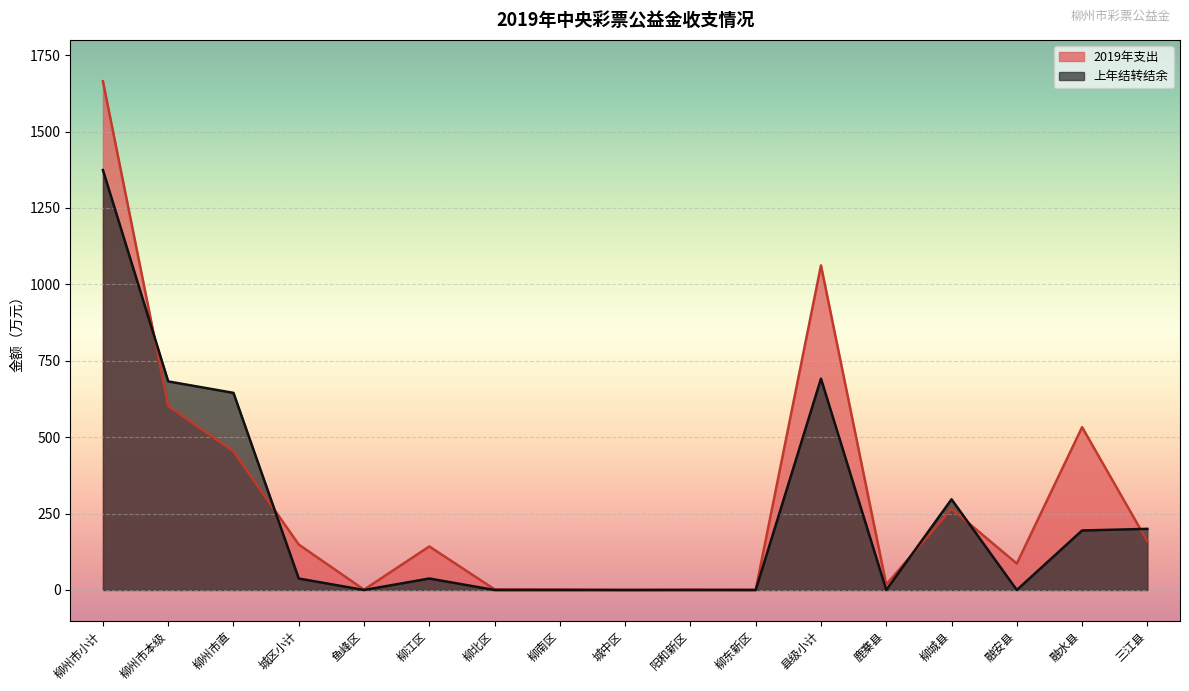

In 上年结转结余, how many points are lower than both neighbors (excluding endpoints)?

3